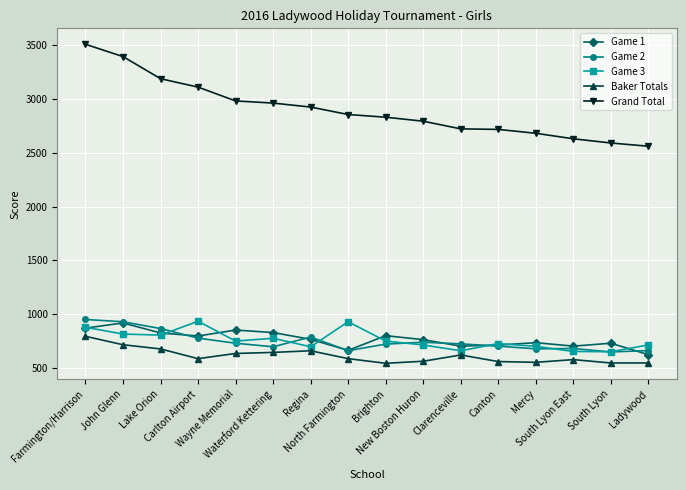

What is the highest value of the Game 3 series?

937